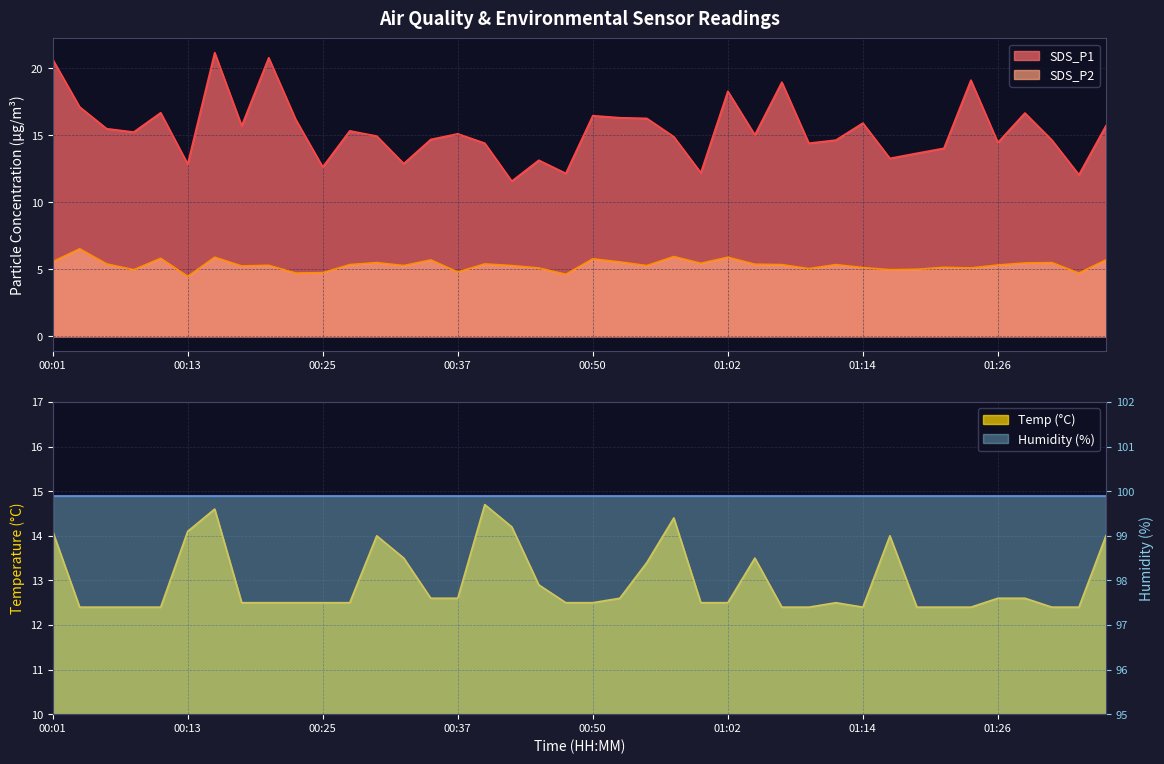

Where does the SDS_P2 series first go above 5?

00:01